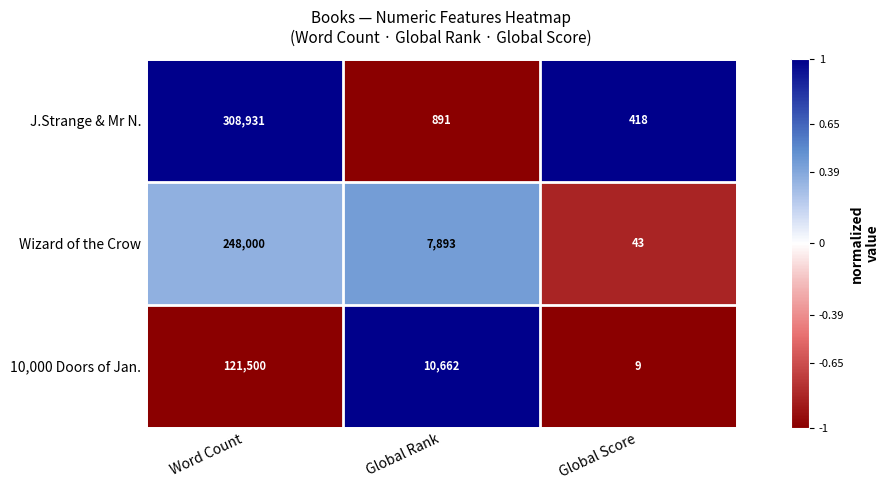

Reading left to right, list all the values displayed in this chart.

J.Strange & Mr N.: 308931	891	418
Wizard of the Crow: 248000	7893	43
10,000 Doors of Jan.: 121500	10662	9